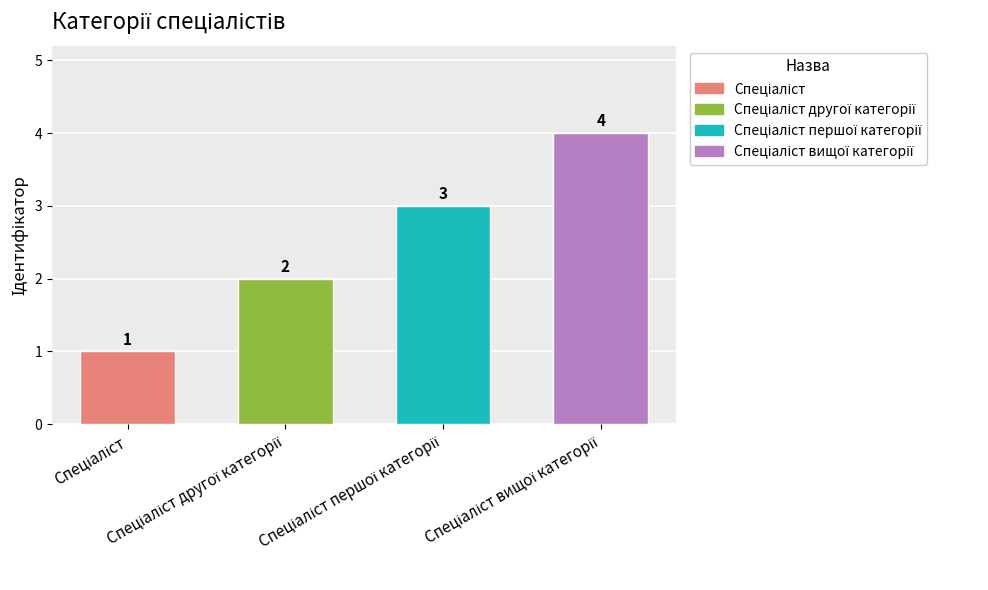

Does the chart contain any negative values?

No